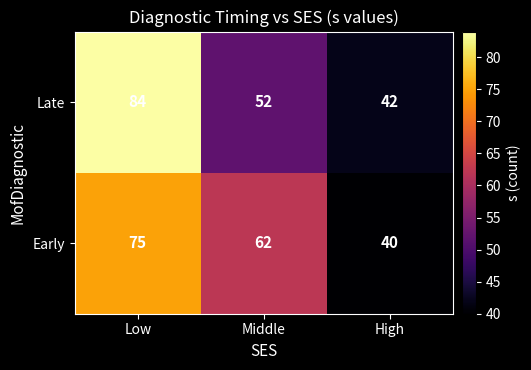

True or false: Late has a value of 74 at Middle.

False